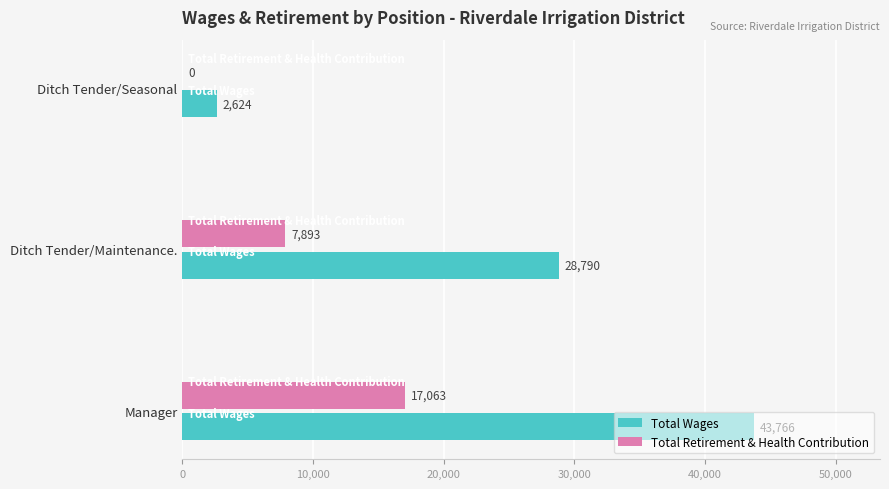

What is the total value across all series at Ditch Tender/Seasonal?

2624